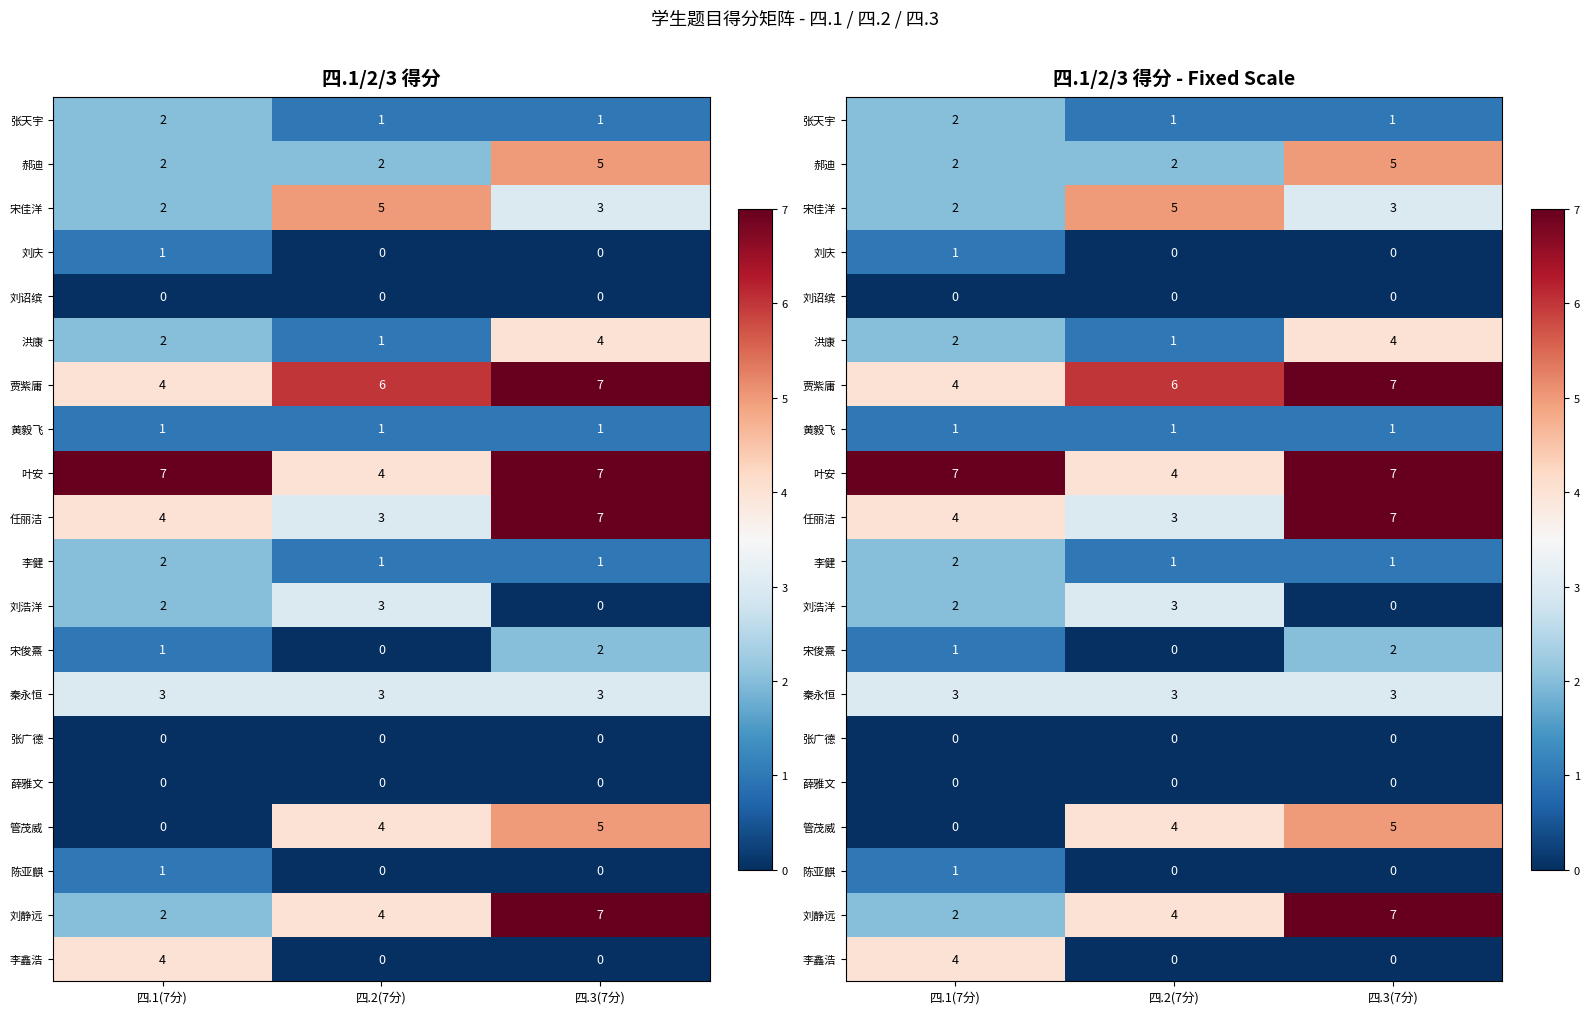

What is the difference between the maximum and minimum values in the 刘静远 series?

5